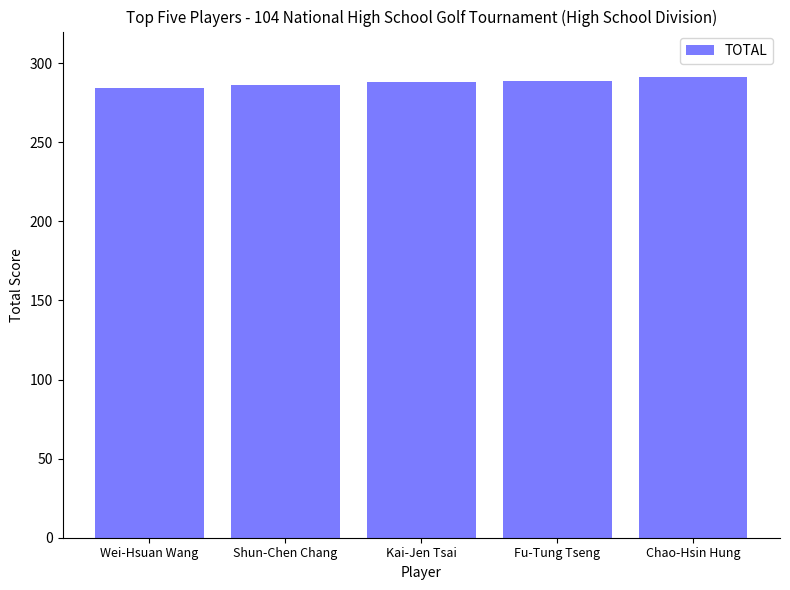

What is the average value?

288